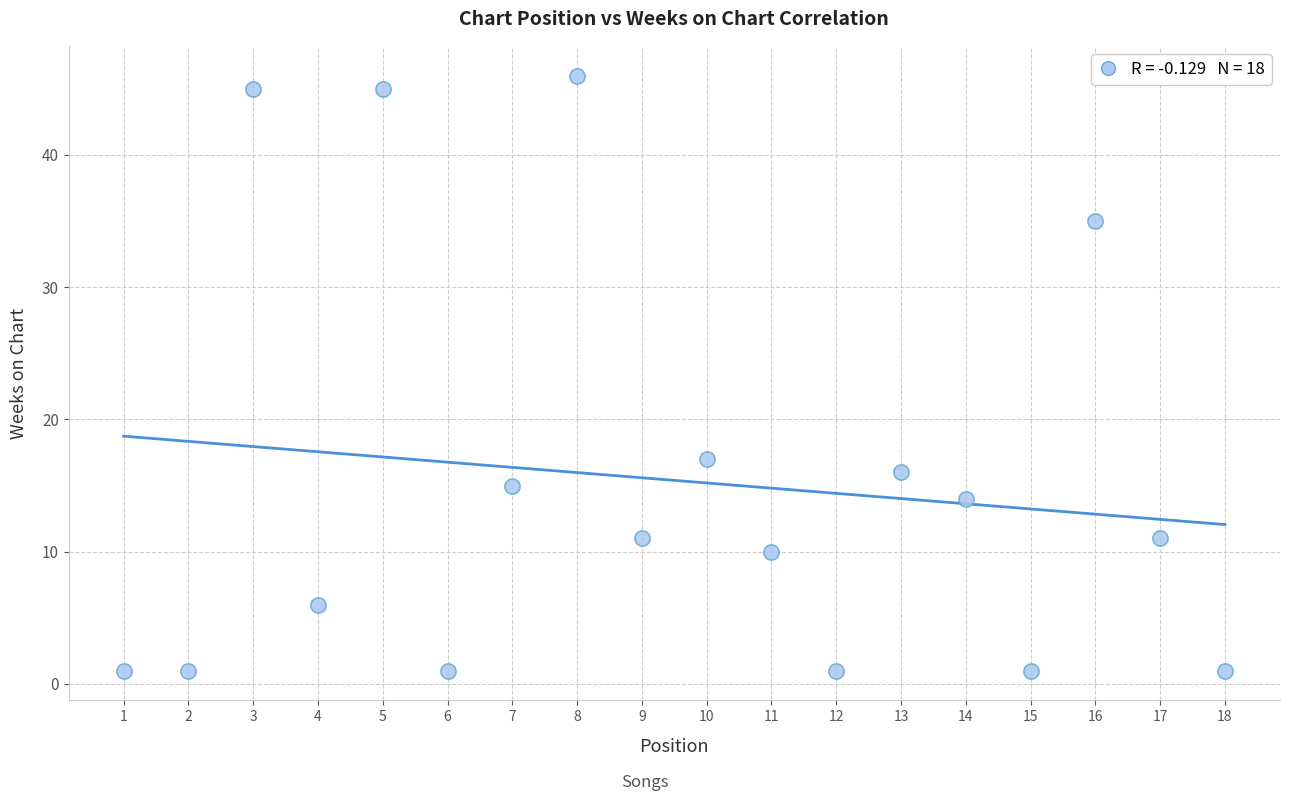

What is the range of Y values (max minus min)?

45